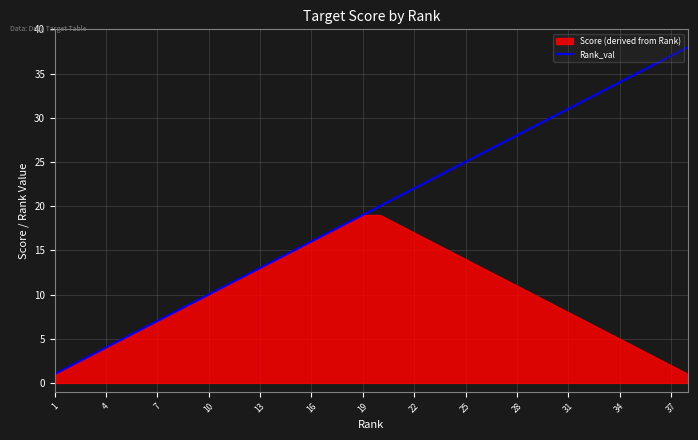

The value of Rank_val at 16 is 23. True or false?

False